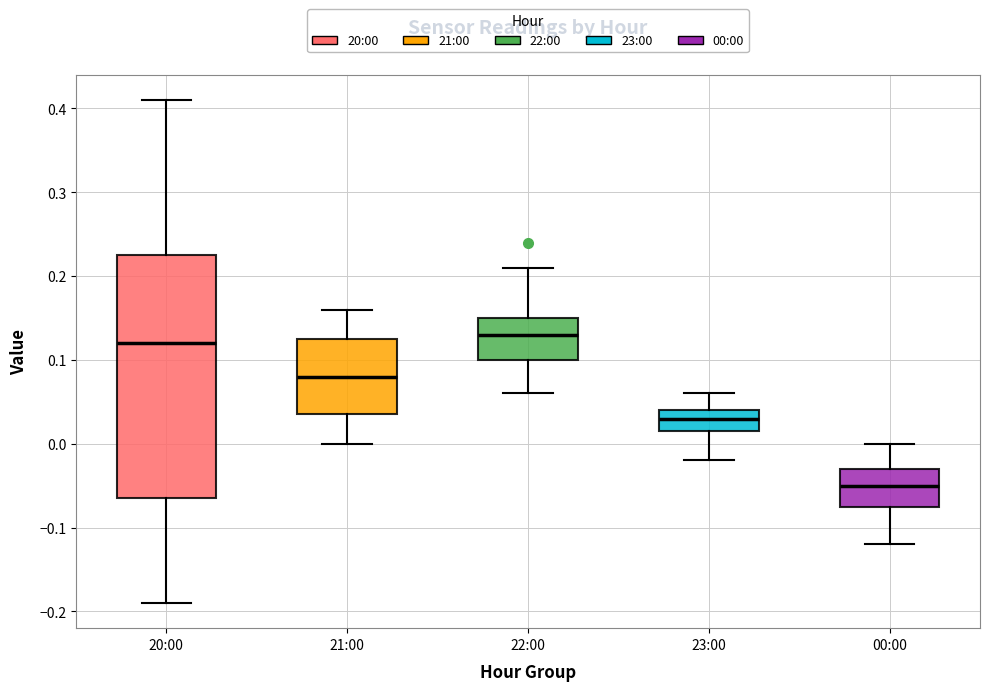

Which box's median line is the lowest?

00:00